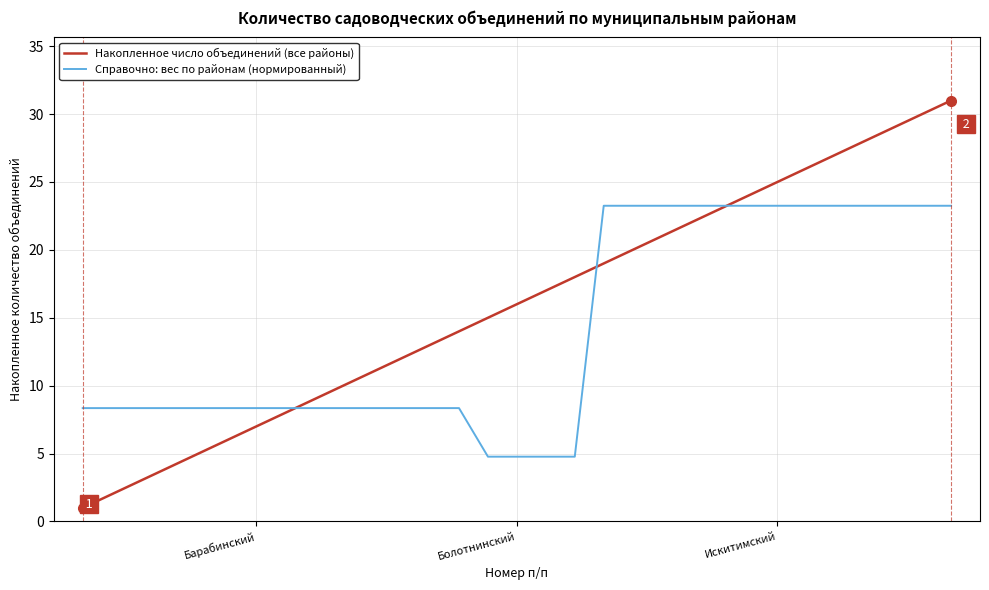

Which series has the largest total across all categories?

Накопленное число объединений (все районы)